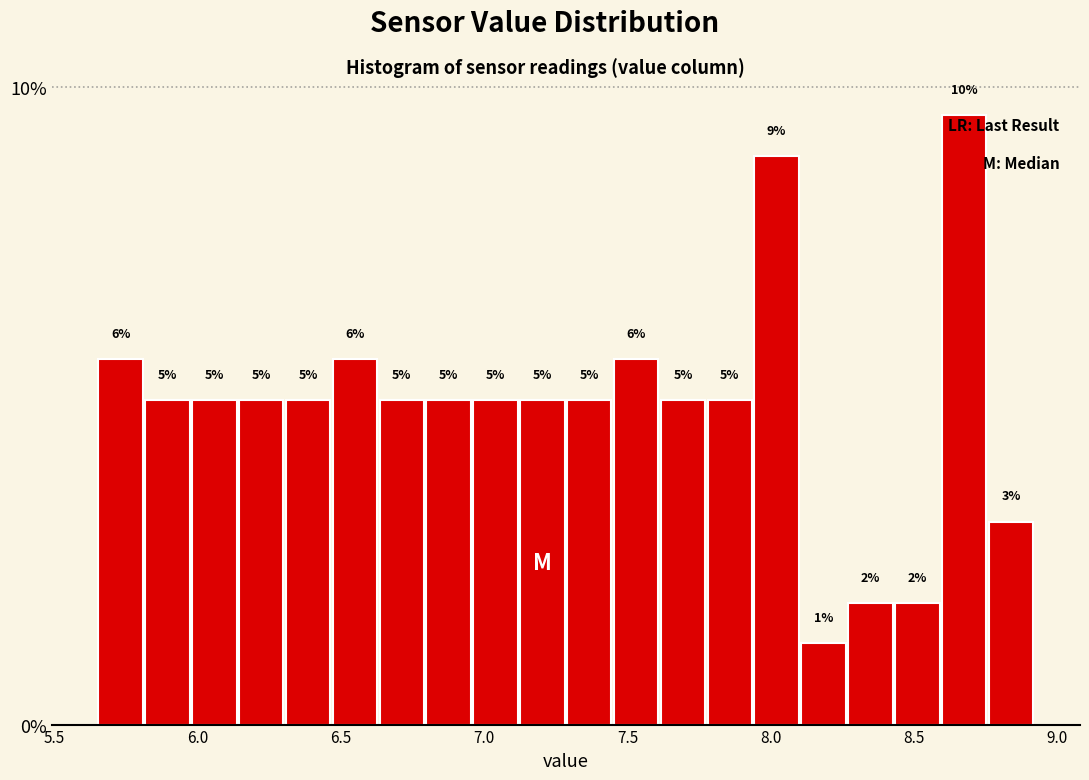

Read against the x-axis, roughly where is the centre of the tallest bar?

8.65